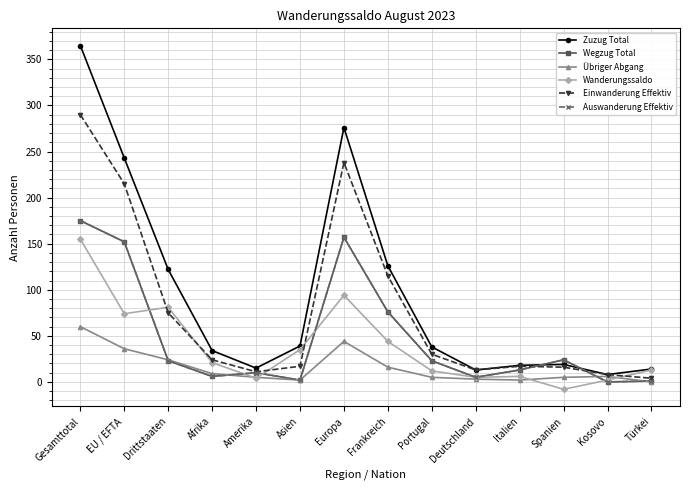

Is this an area chart (filled region under the line)?

No